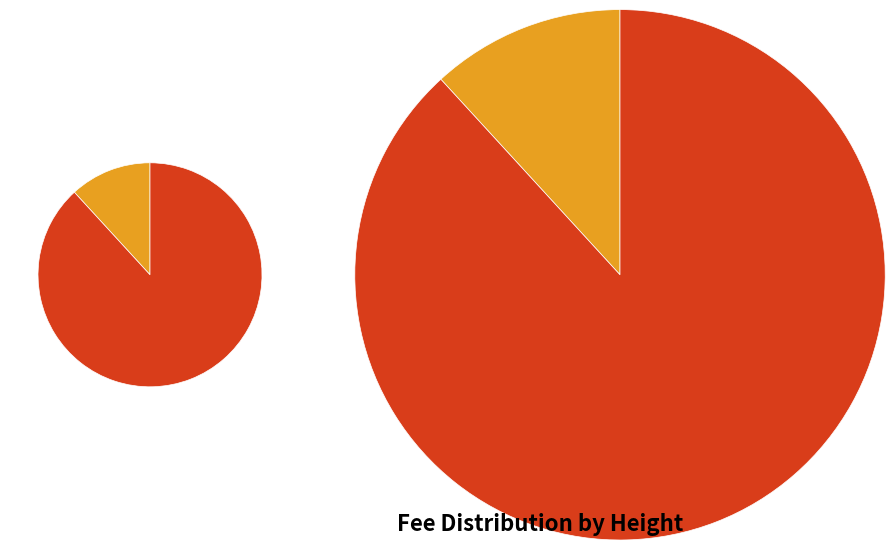

What percentage is the 4453 slice, to the nearest percent?

88%